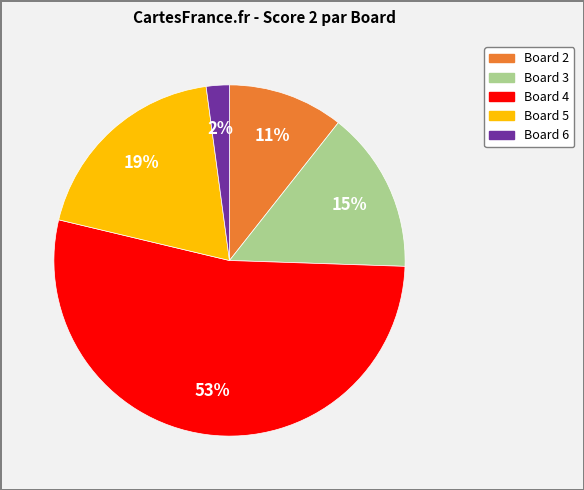

Is there any slice that represents more than half of the pie?

Yes